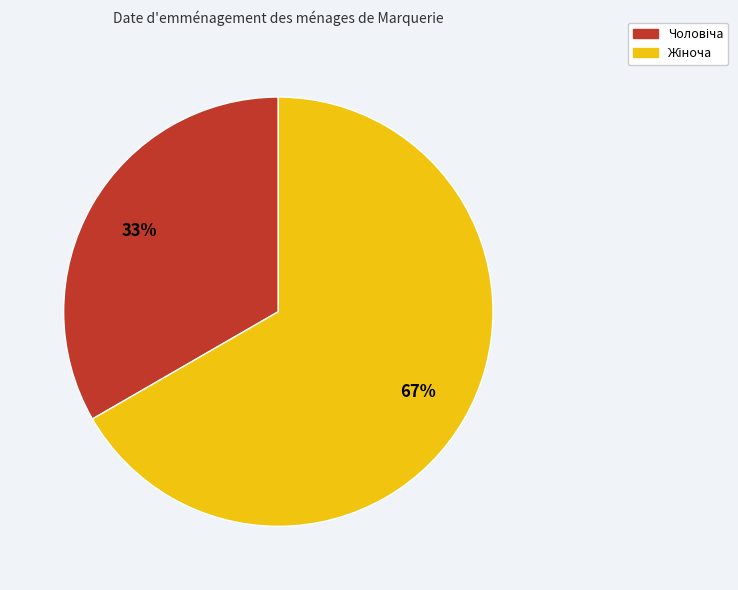

To the nearest percent, what is the average slice percentage?

50%